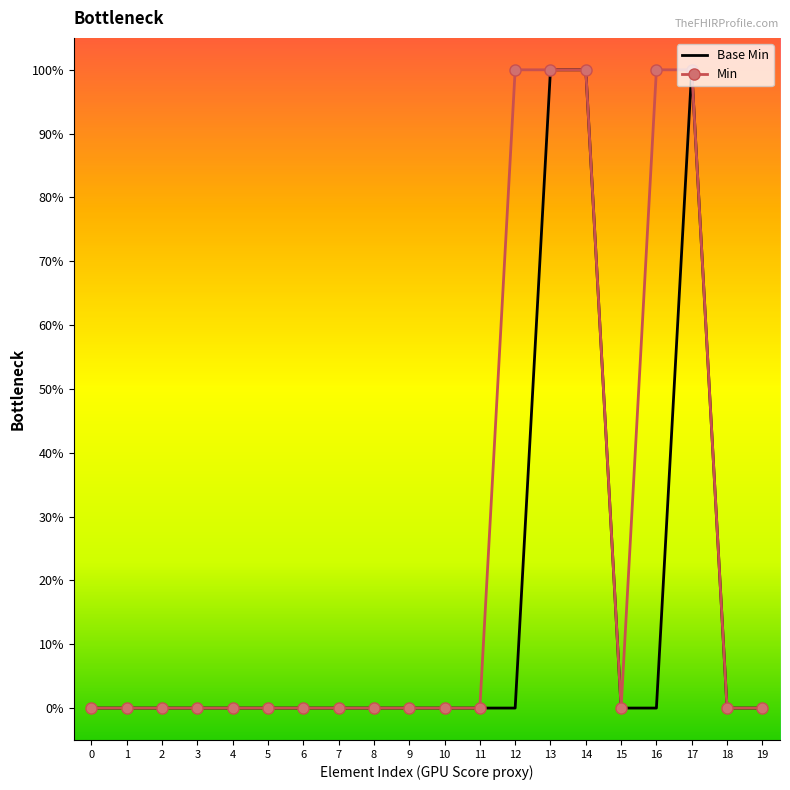

Does the chart have visible grid lines?

No